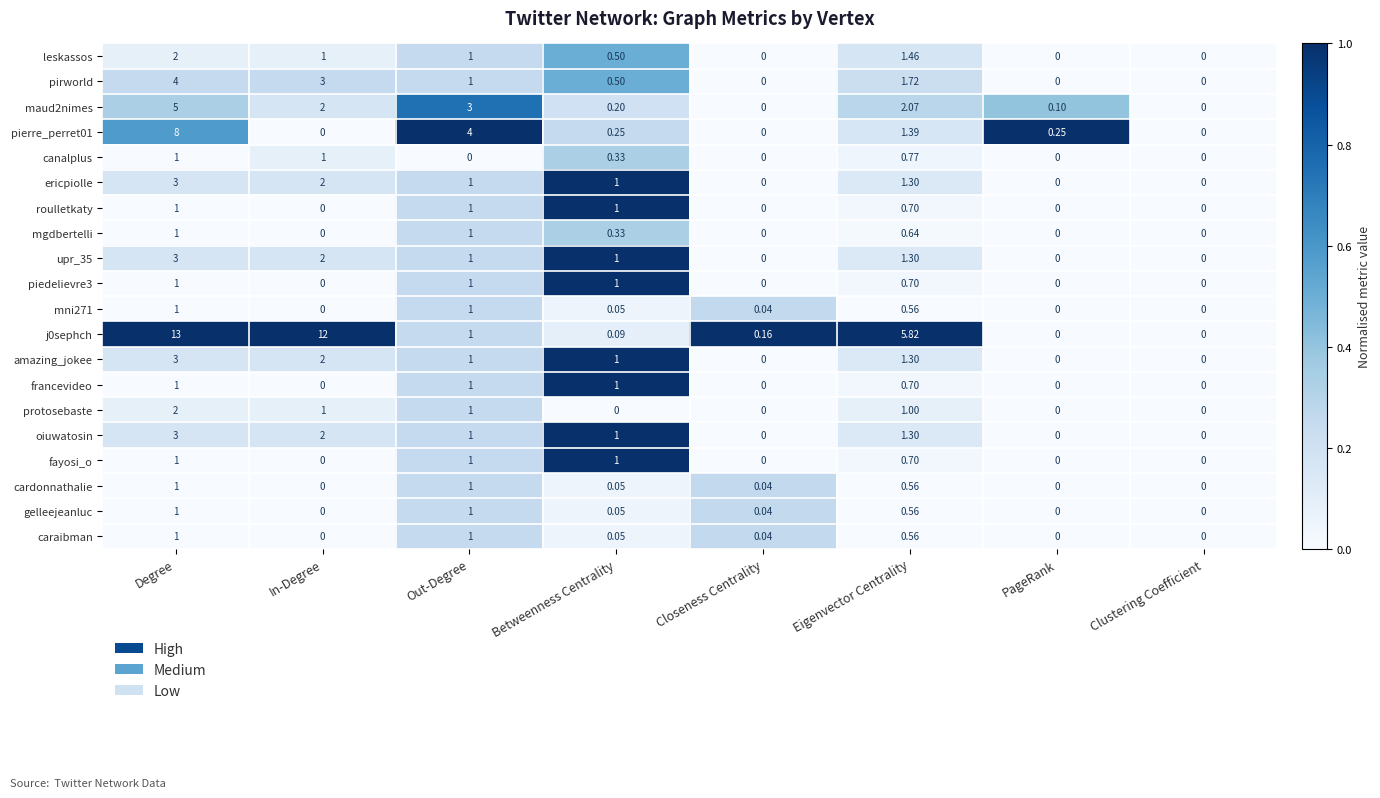

At which category is the sum across all series the highest?

Degree